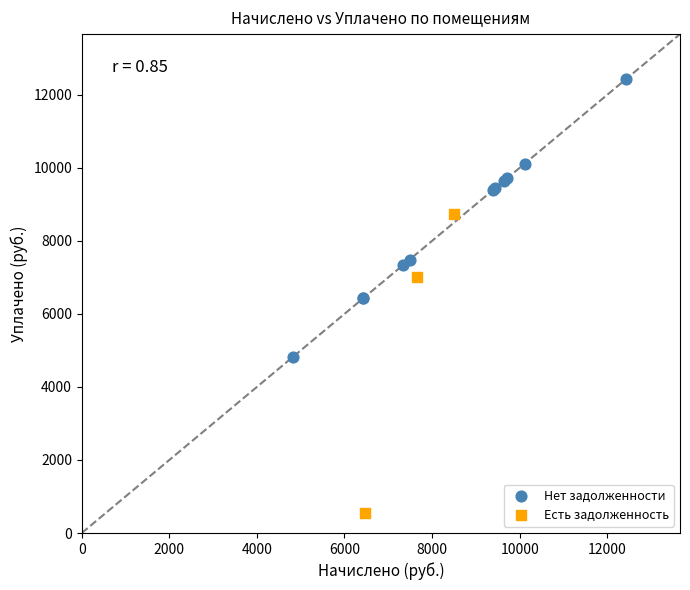

Which series has the widest spread of Y values?

Есть задолженность